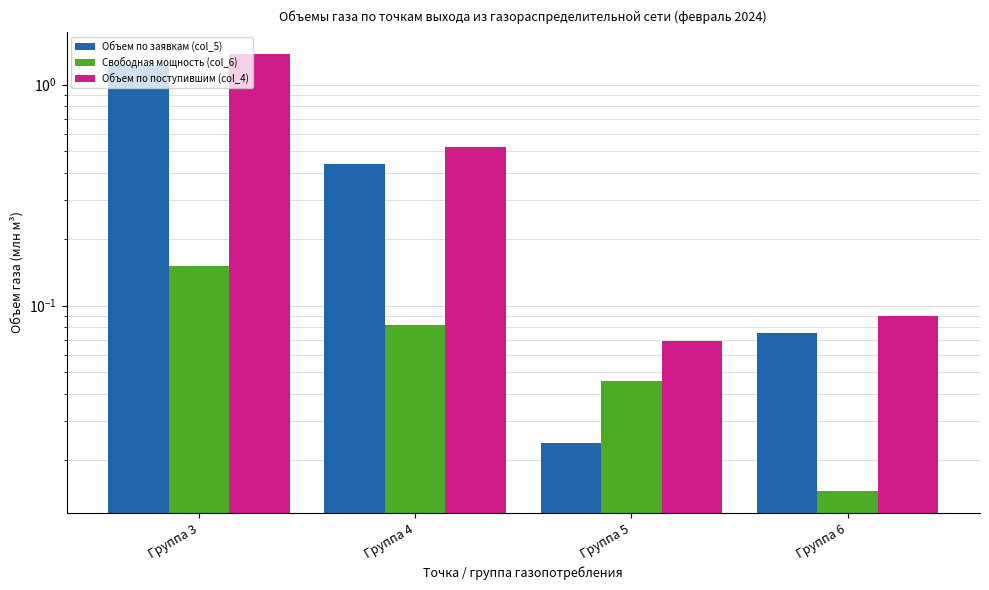

List the series in order of their overall mean, lowest first.

Свободная мощность (col_6), Объем по заявкам (col_5), Объем по поступившим (col_4)